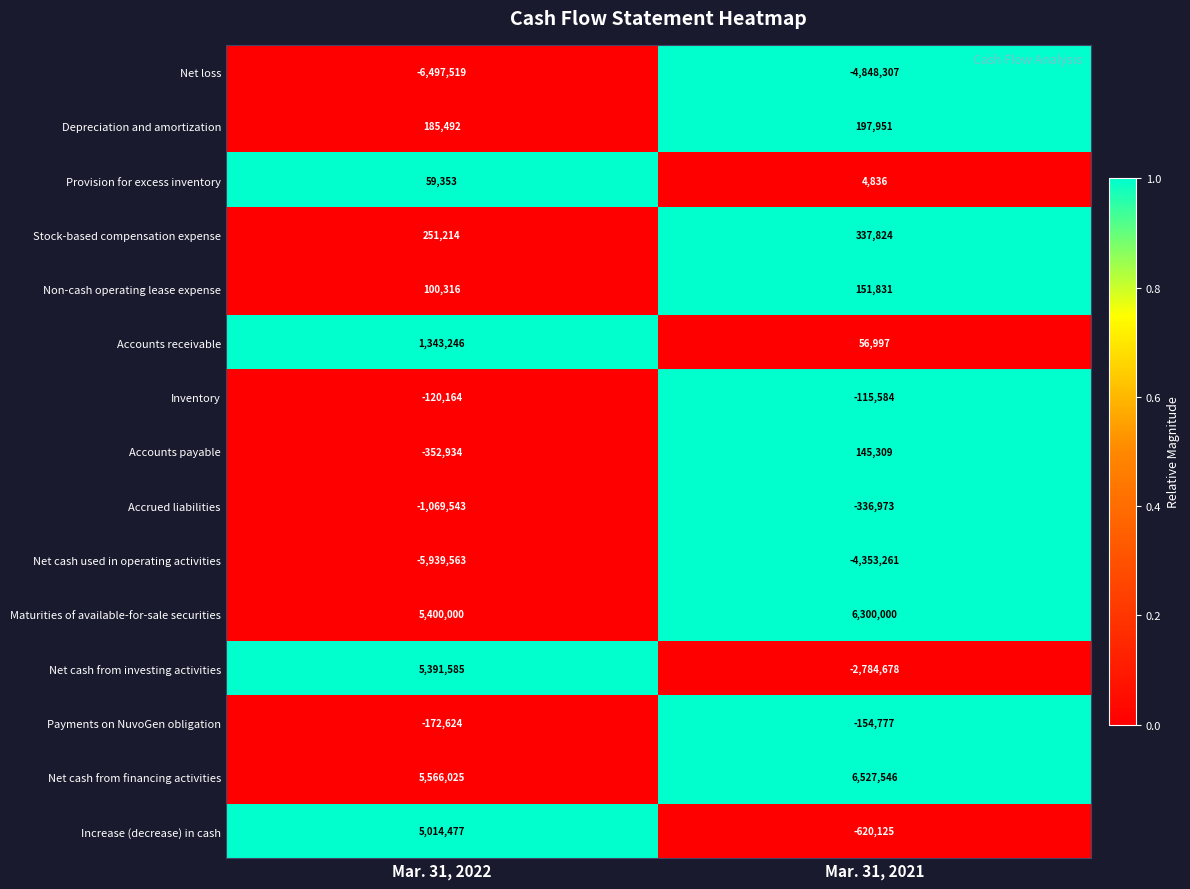

What is the minimum value shown in the chart?

-6497519